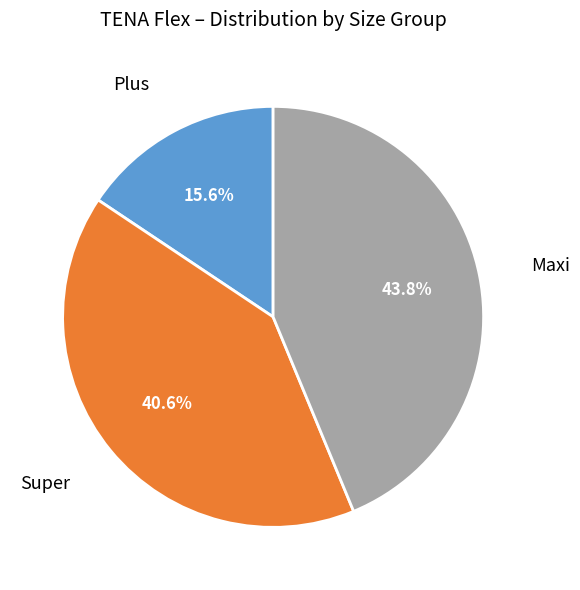

Does any single category account for the majority?

No